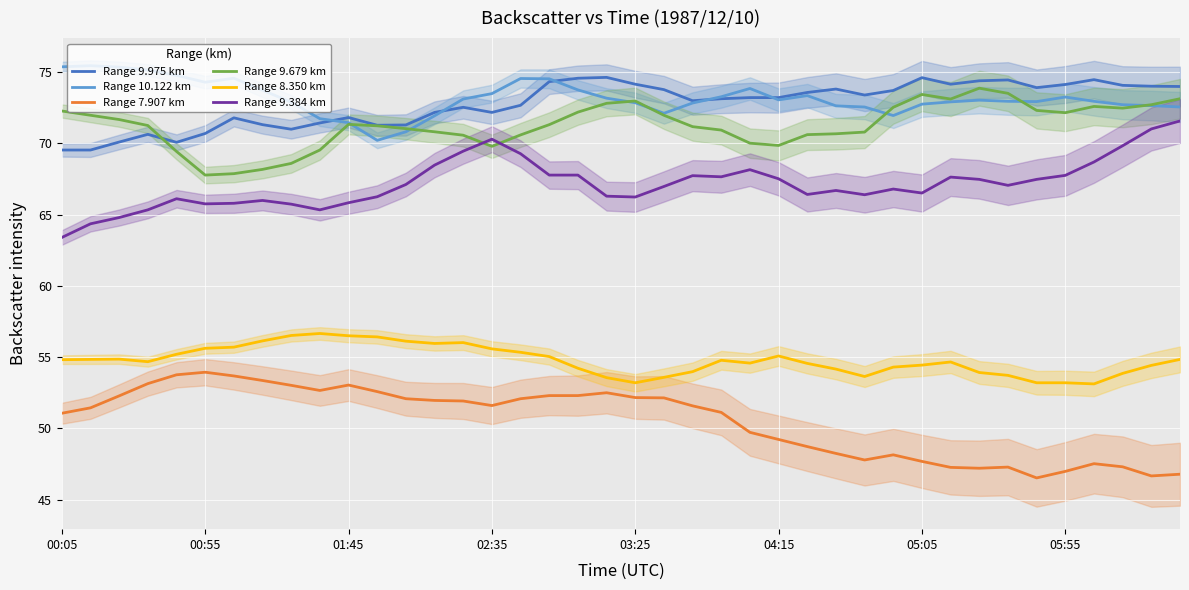

What is the minimum value for Range 10.122 km?

70.2